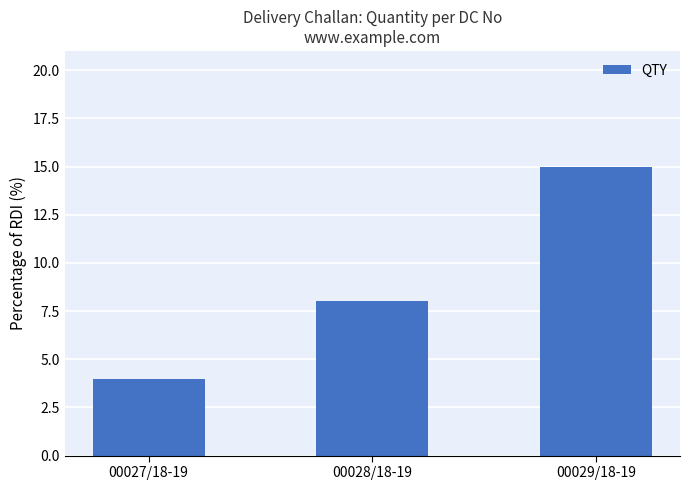

What is the difference between the maximum and minimum values?

11